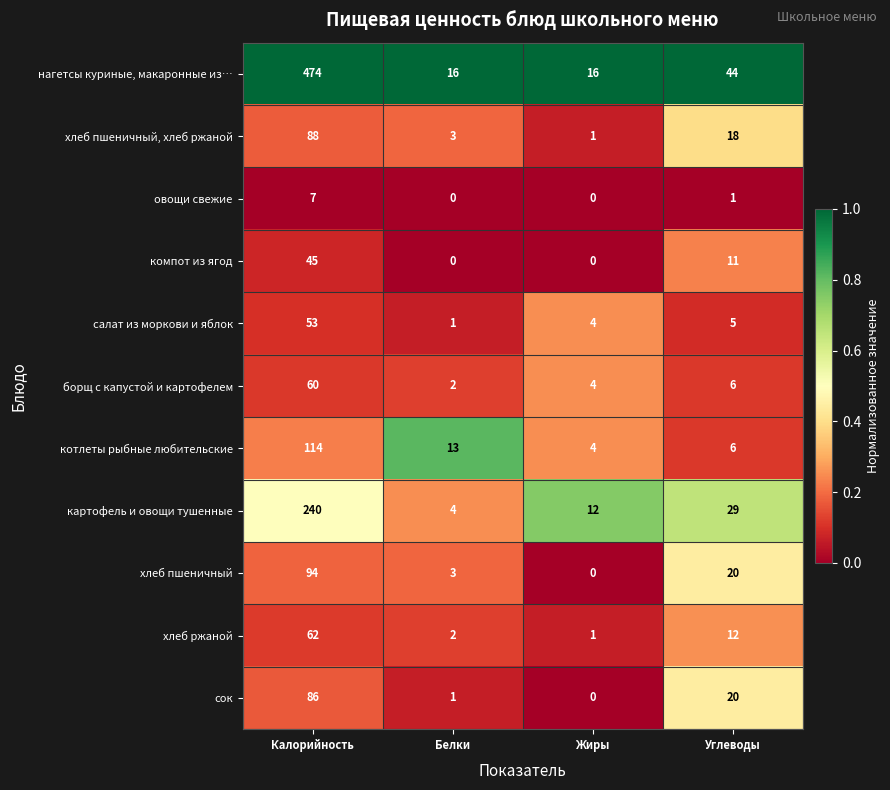

The value of хлеб пшеничный at Калорийность is 94. True or false?

True